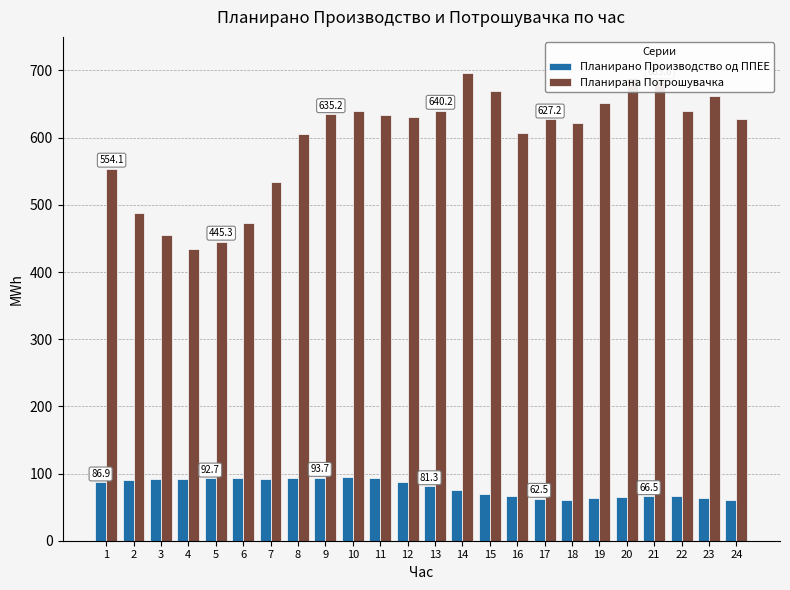

What is the sum of the Планирано Производство од ППЕЕ values at 24 and 2?

150.9